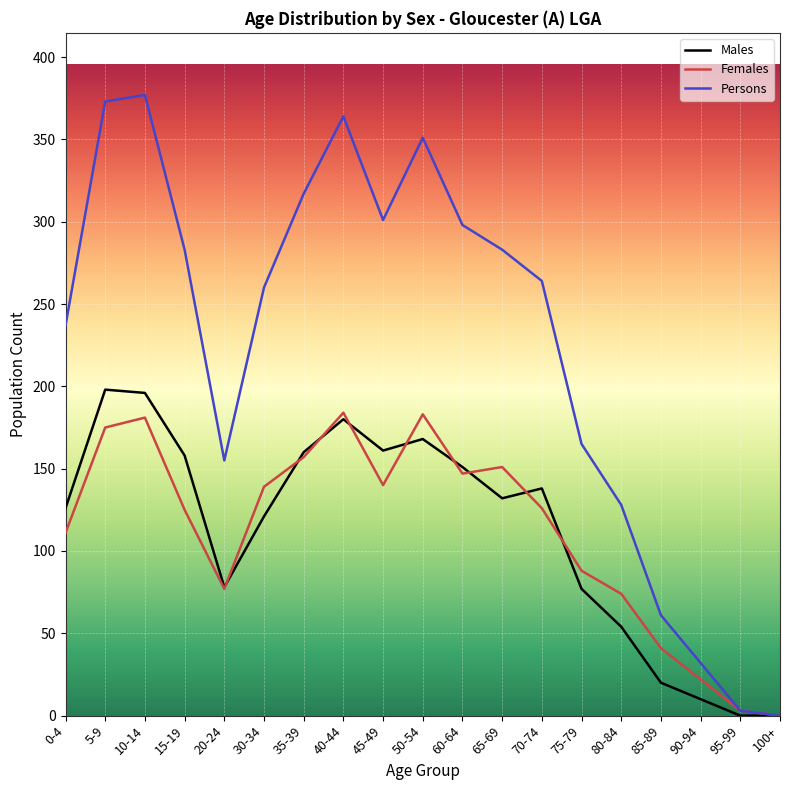

Which series has the largest total across all categories?

Persons